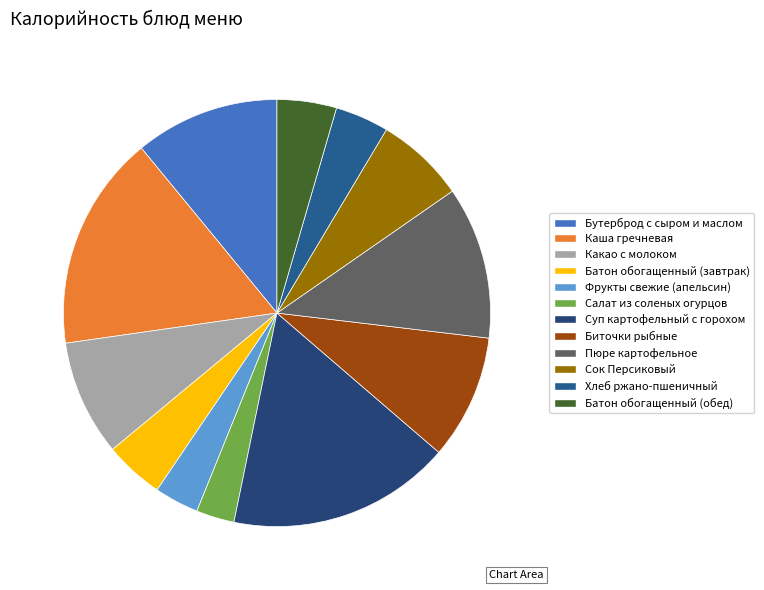

What is the total percentage of Салат из соленых огурцов and Бутерброд с сыром и маслом?

13.8%